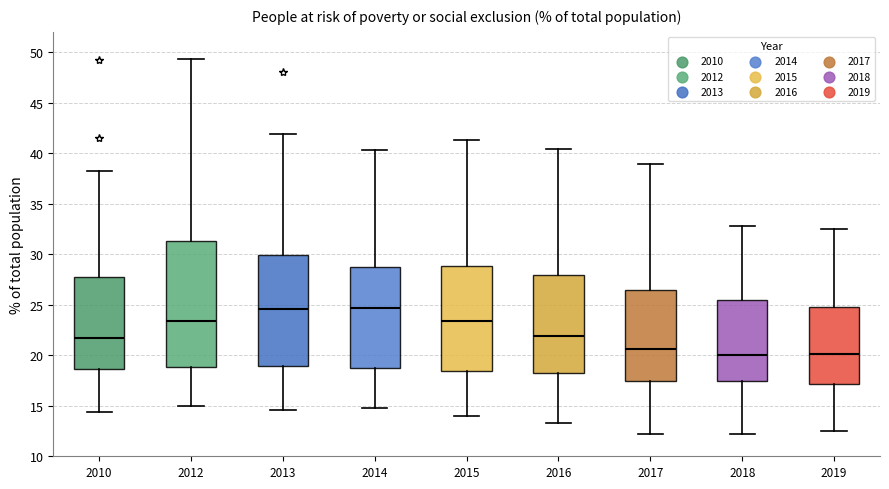

Which box is the tallest, from its lower edge to its upper edge?

2012